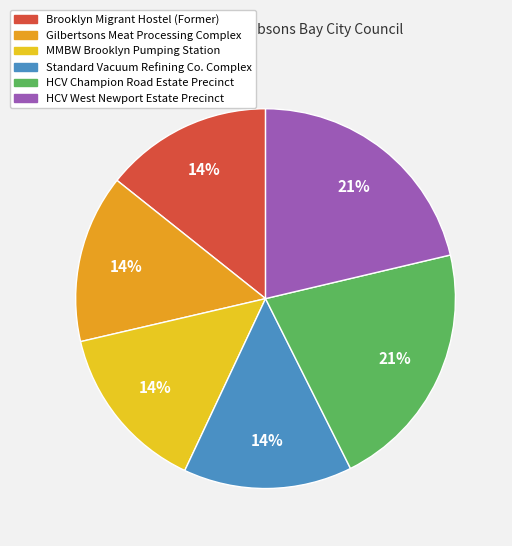

To the nearest percent, what portion does HCV West Newport Estate Precinct represent?

21%